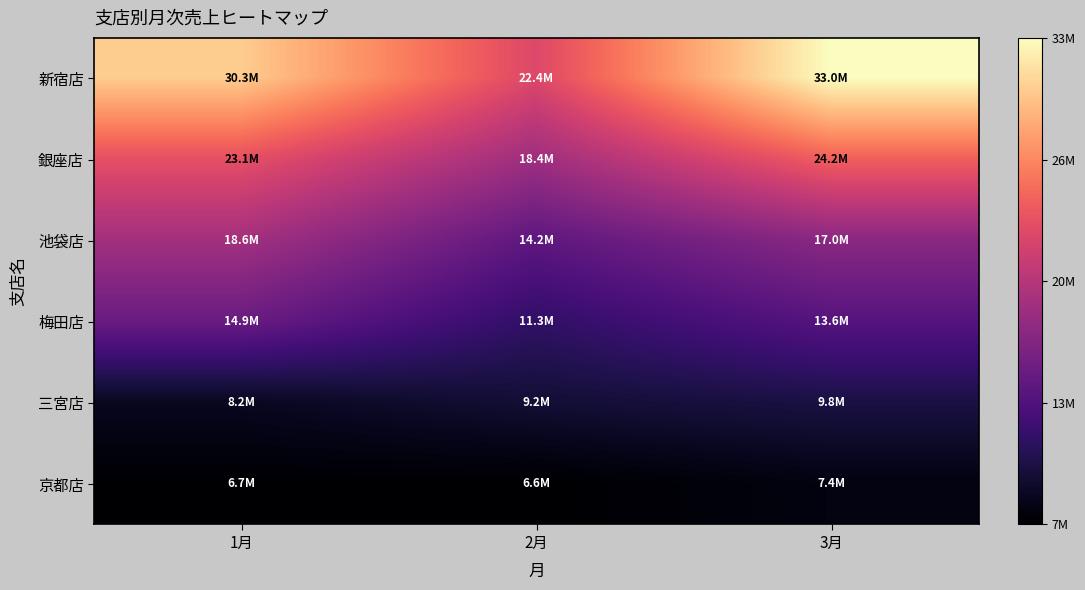

Which series has the widest spread of values?

新宿店